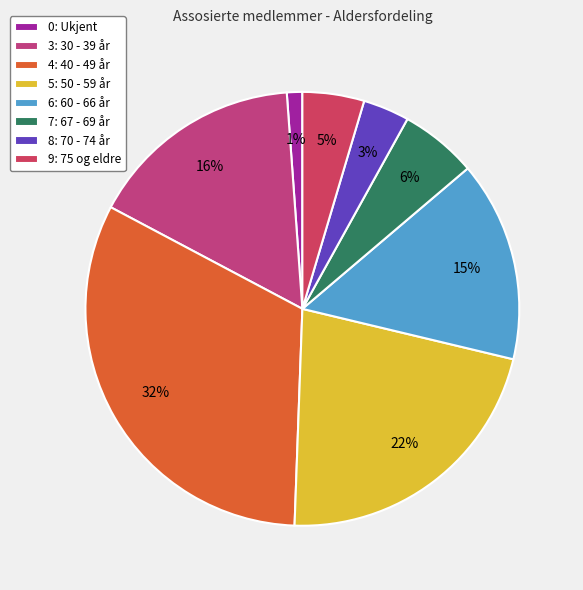

To the nearest percent, what percentage of the pie is 4: 40 - 49 år?

32%